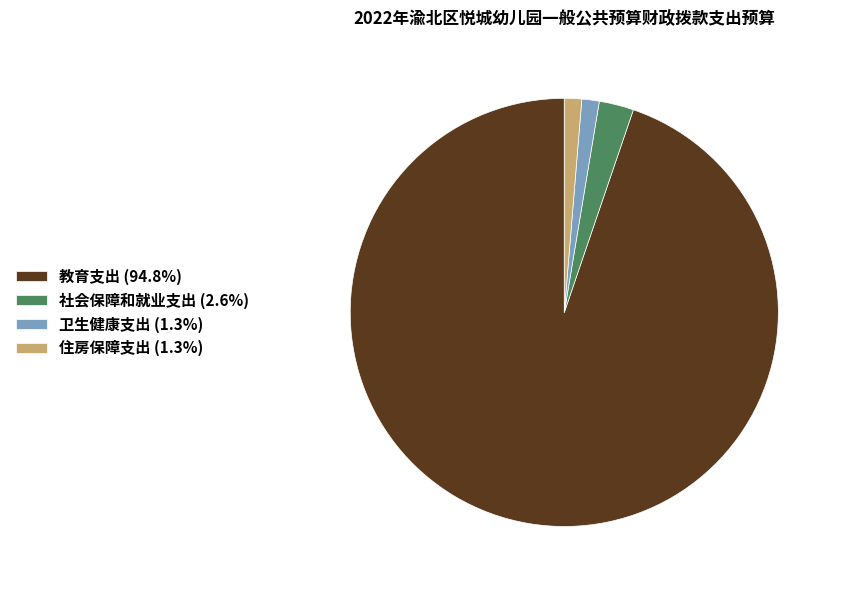

What is the majority slice?

教育支出